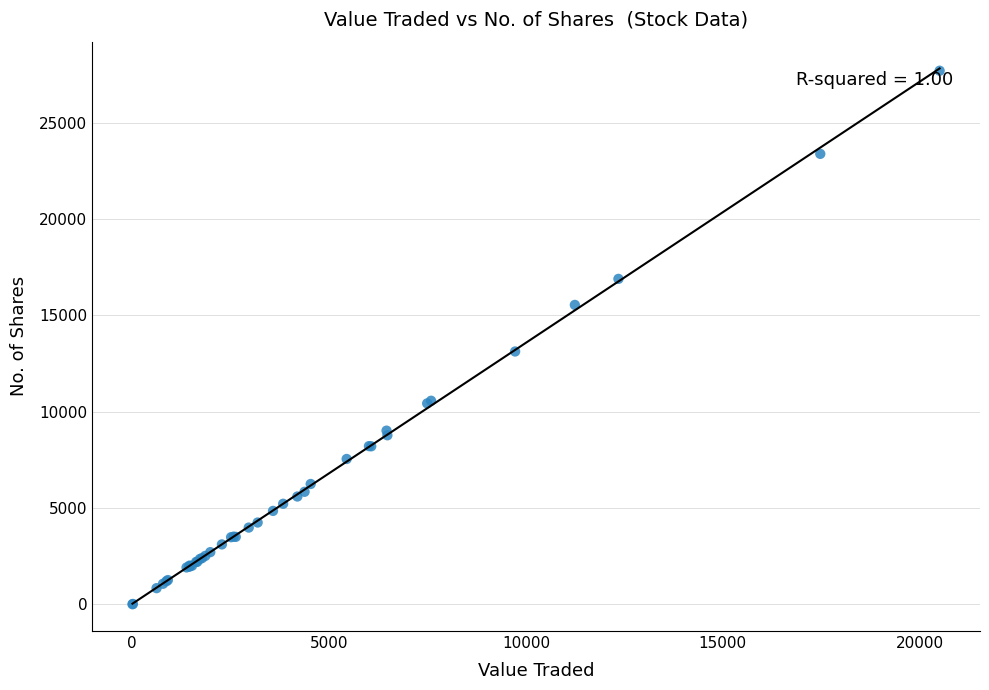

What Y value in the scatter plot is closest to 13847?

13120